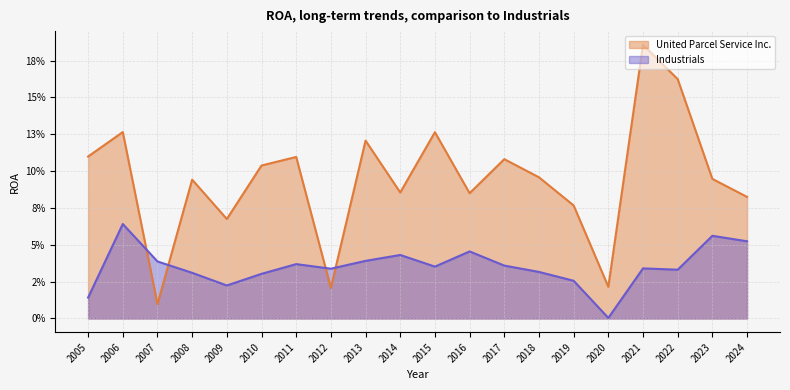

Between 2022 and 2012, which is larger?

2022